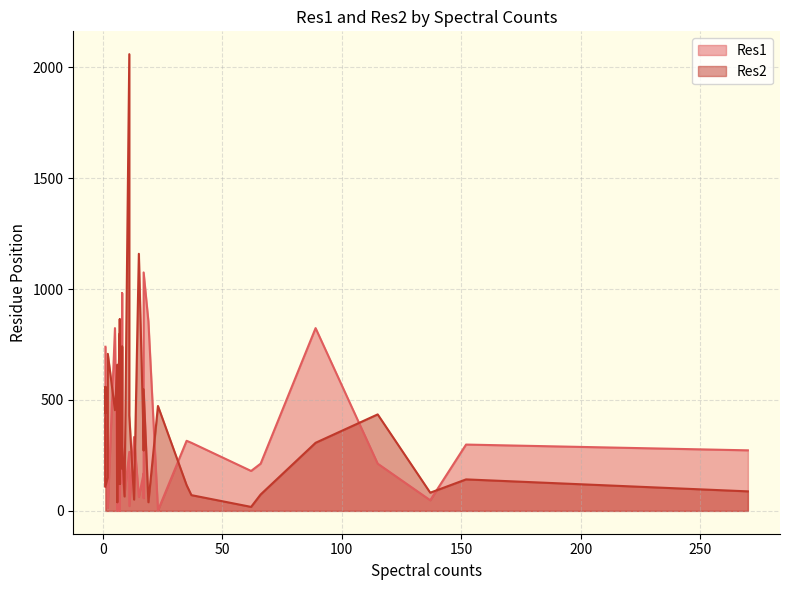

The Res1 series shows 1 at 6. True or false?

True